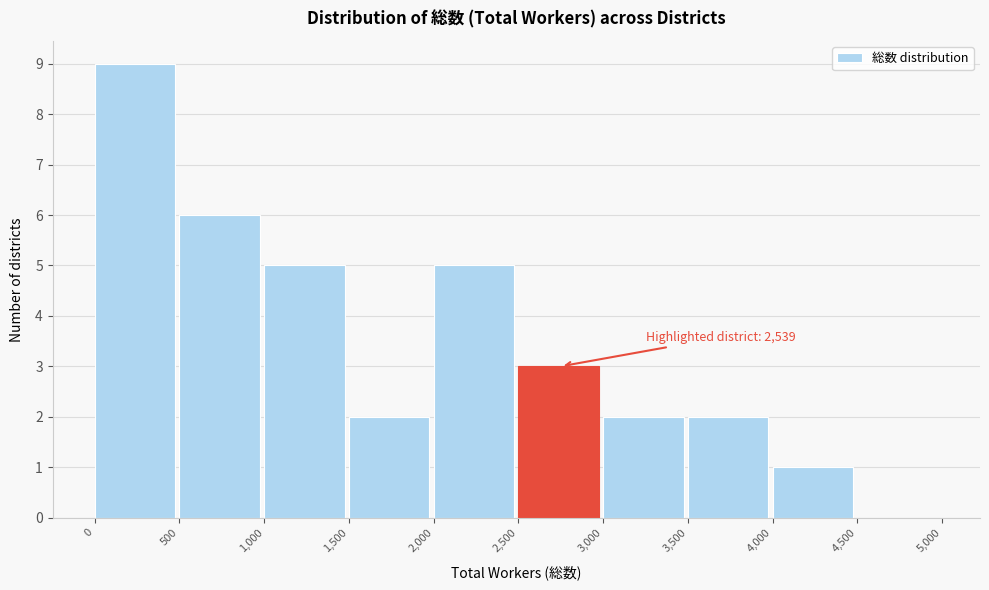

Which range on the x-axis has the tallest bar?

0 to 500